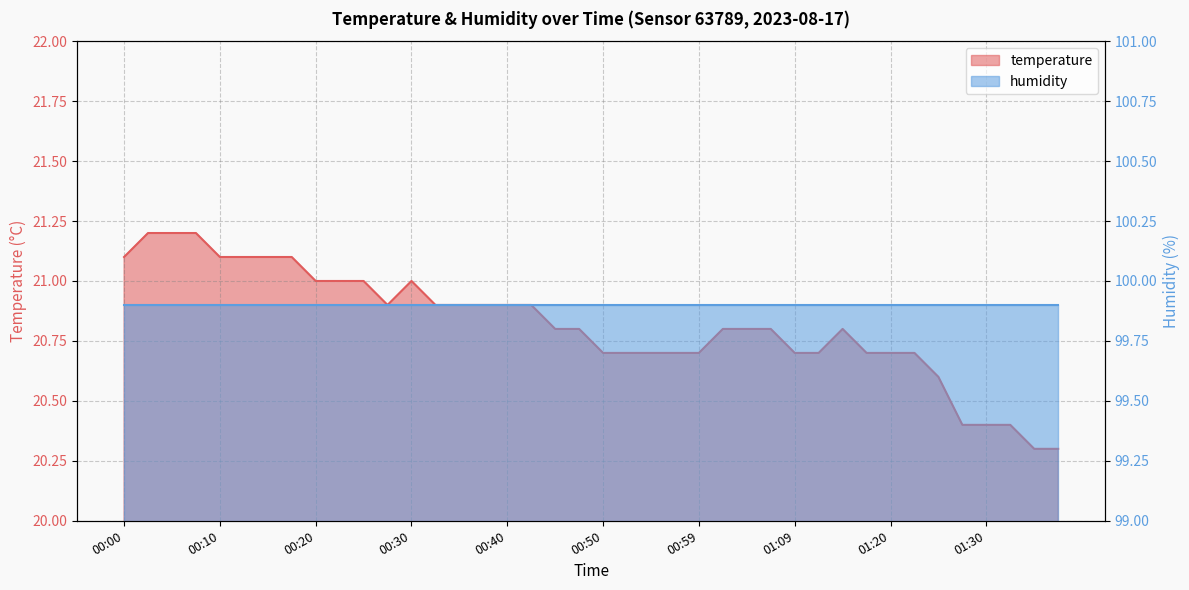

What position from the right is 00:05?

38